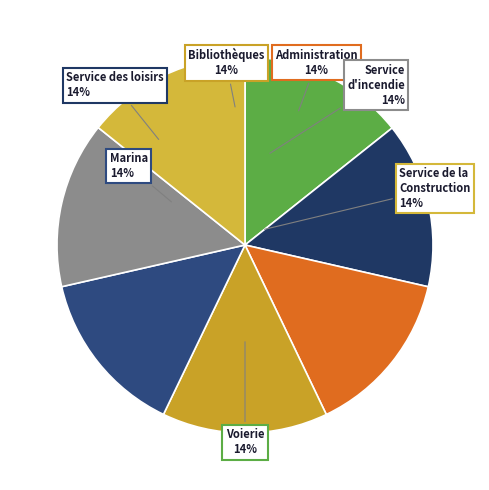

Approximately how many times larger is the value at Marina compared to Service des loisirs?

1.0